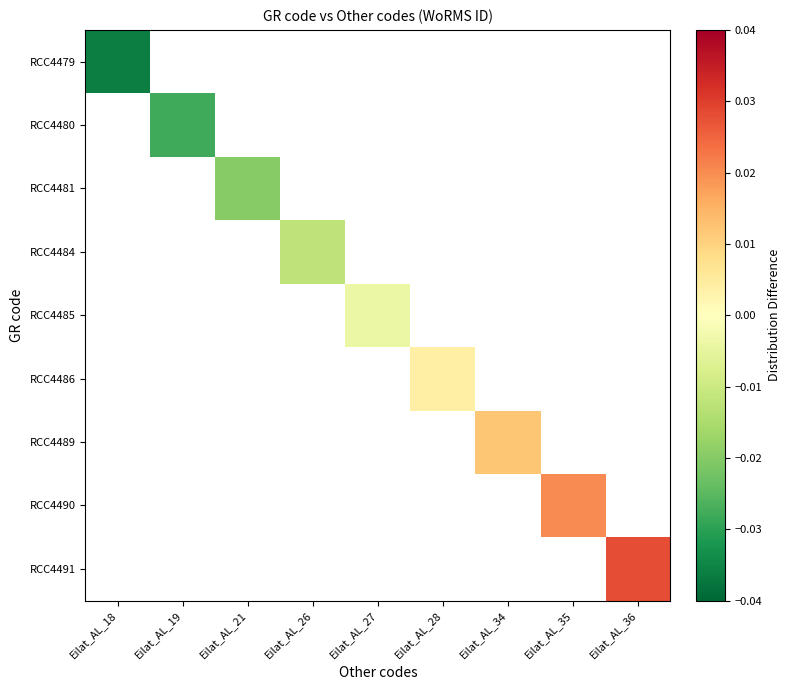

List the series in order of their overall mean, lowest first.

RCC4479, RCC4480, RCC4481, RCC4484, RCC4485, RCC4486, RCC4489, RCC4490, RCC4491